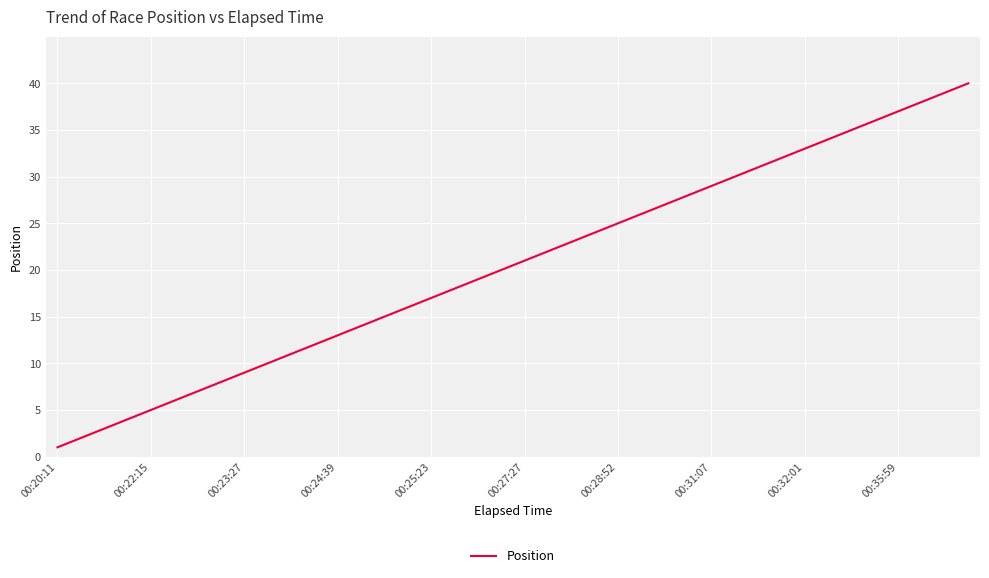

What is the greatest value displayed?

40